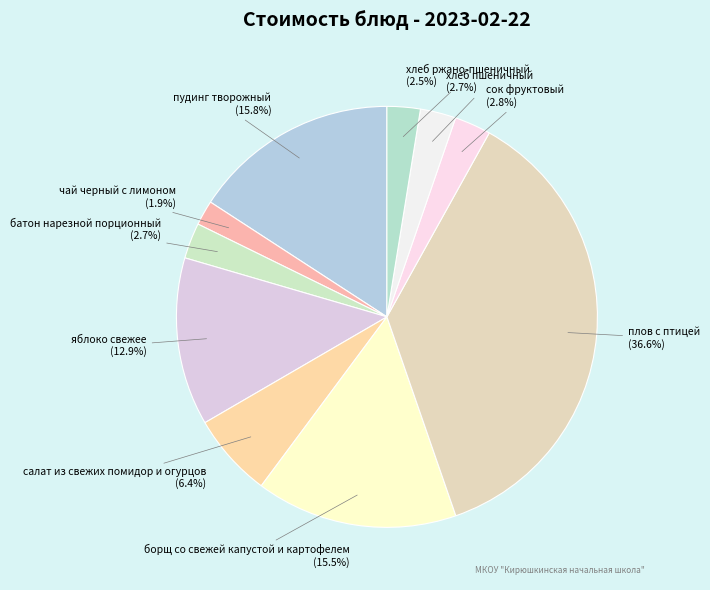

To the nearest percent, what percentage of the pie is яблоко свежее?

13%